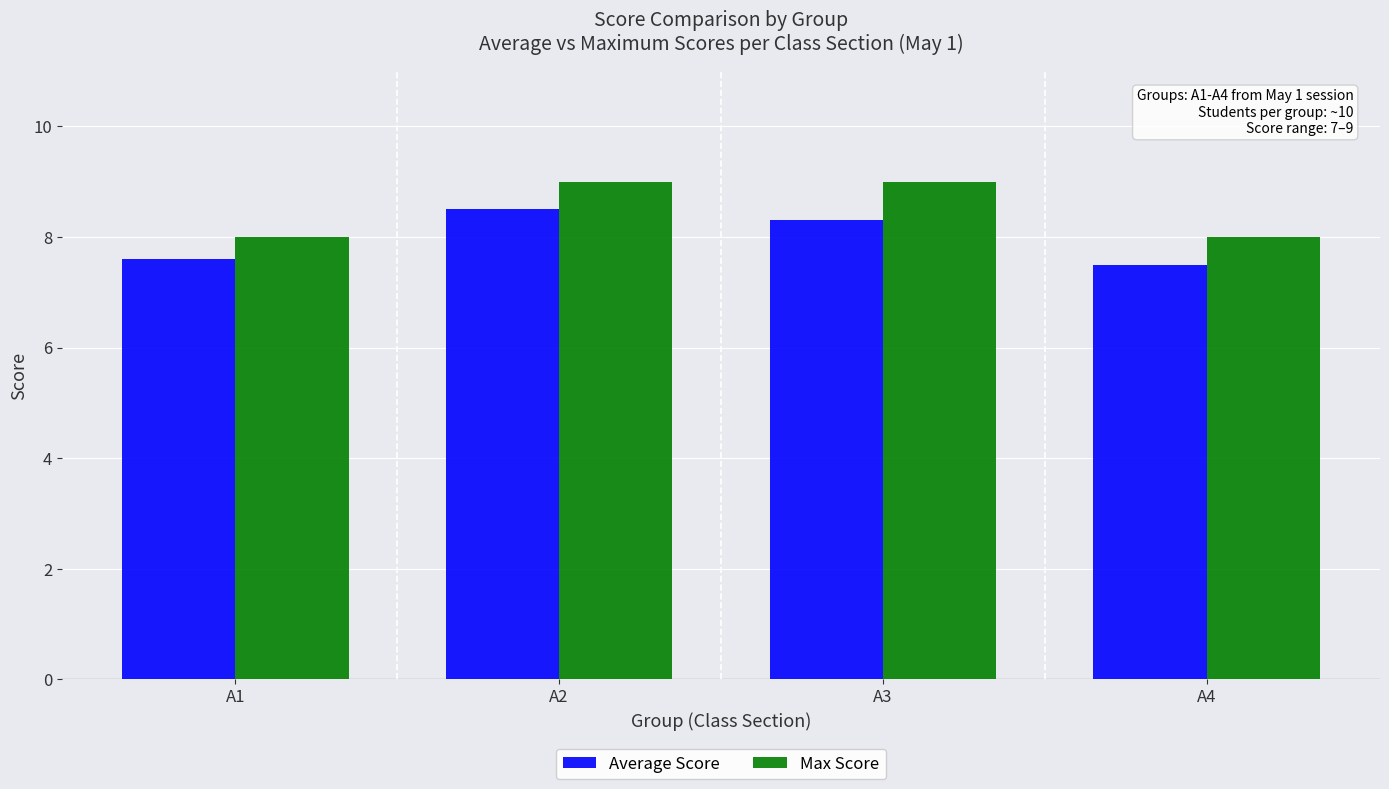

What is the total value across all series at A3?

17.3